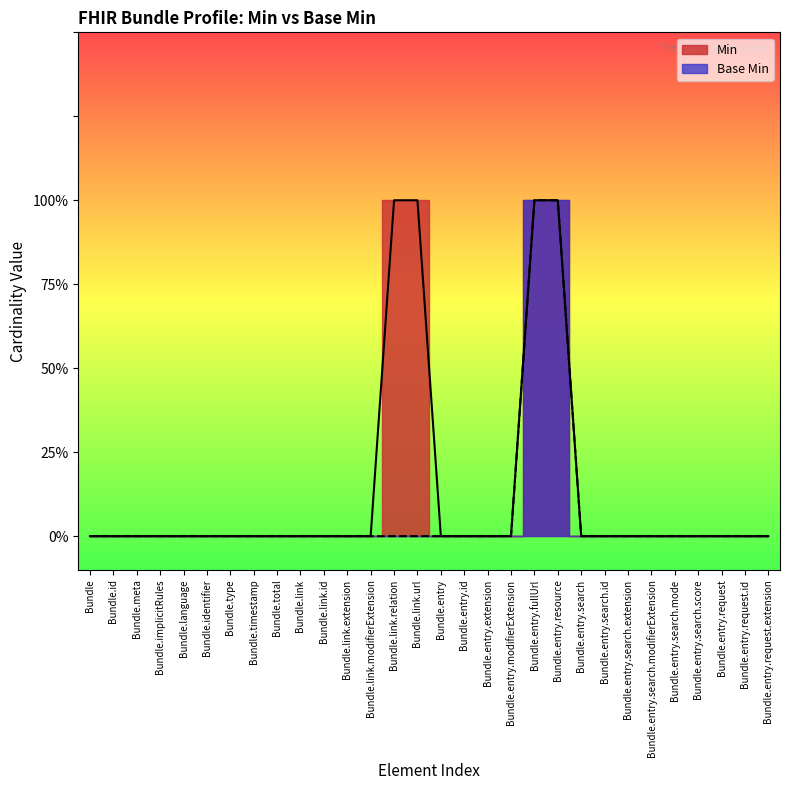

Count the number of categories in the chart.

30